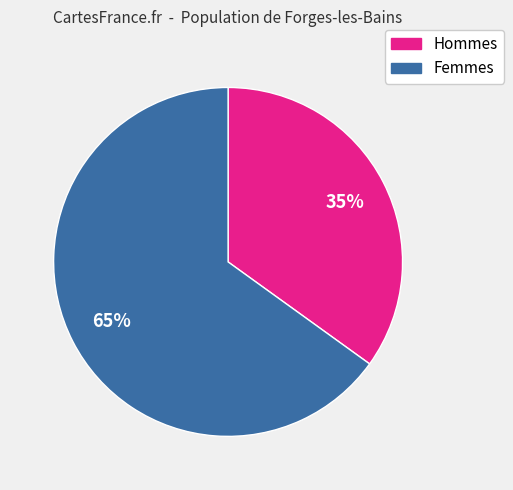

To the nearest percent, what is the difference between the largest and smallest slice percentages?

30%